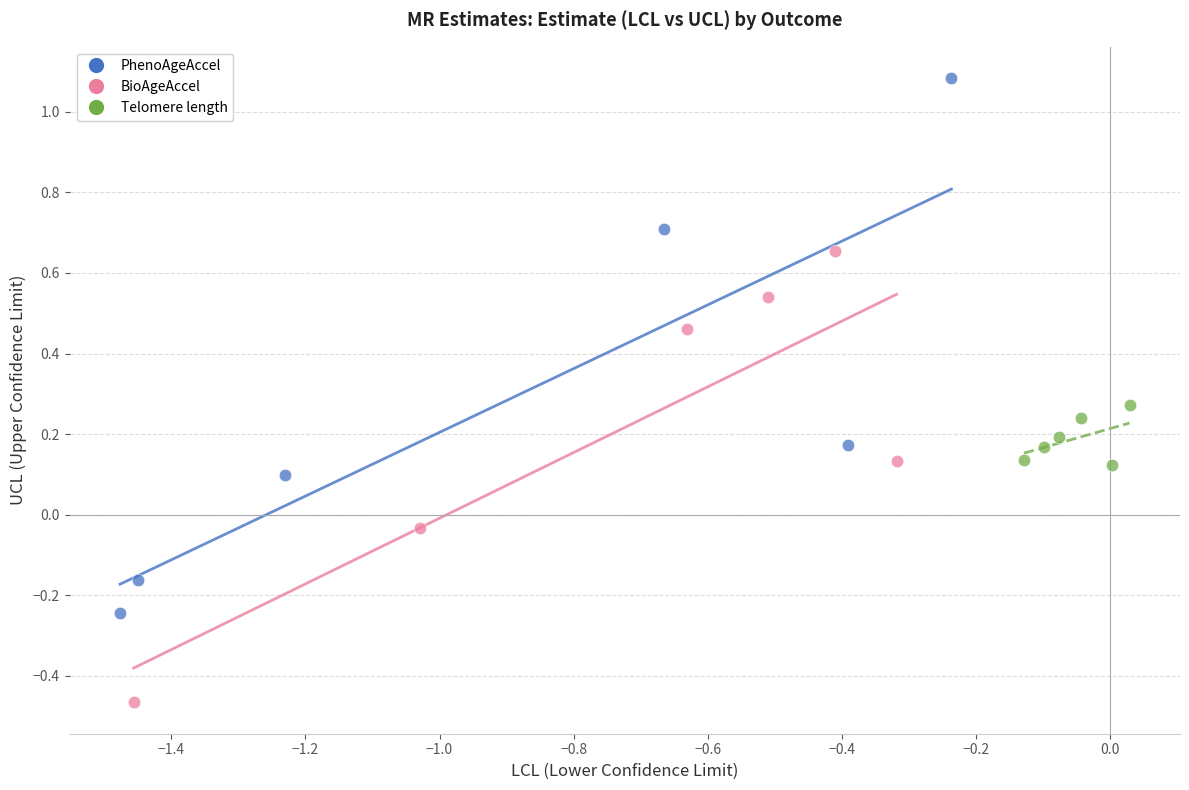

Which series contains the highest Y value?

PhenoAgeAccel